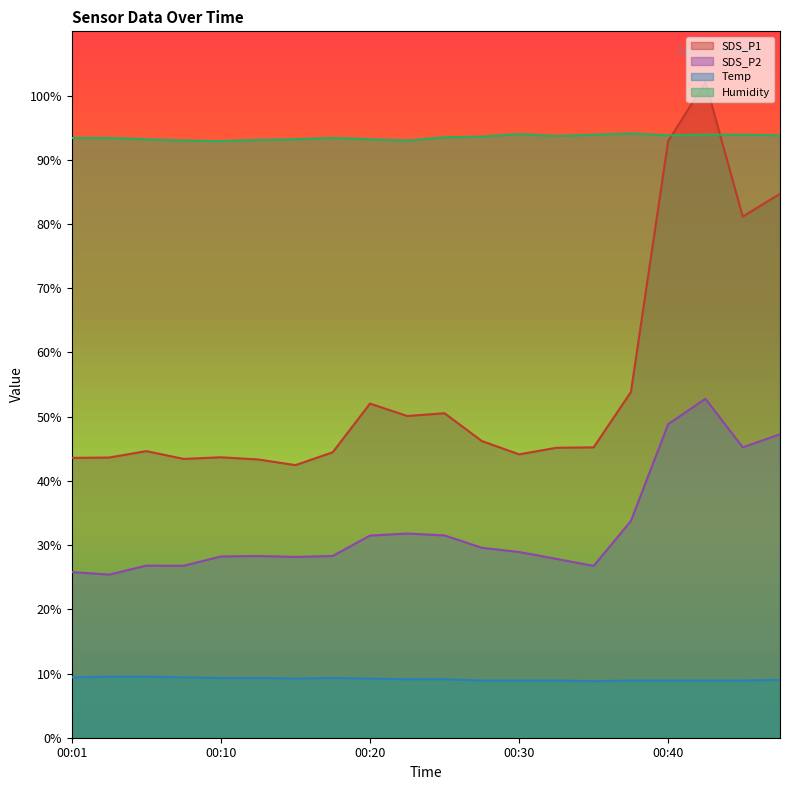

Where does the SDS_P2 series first go above 28?

00:10